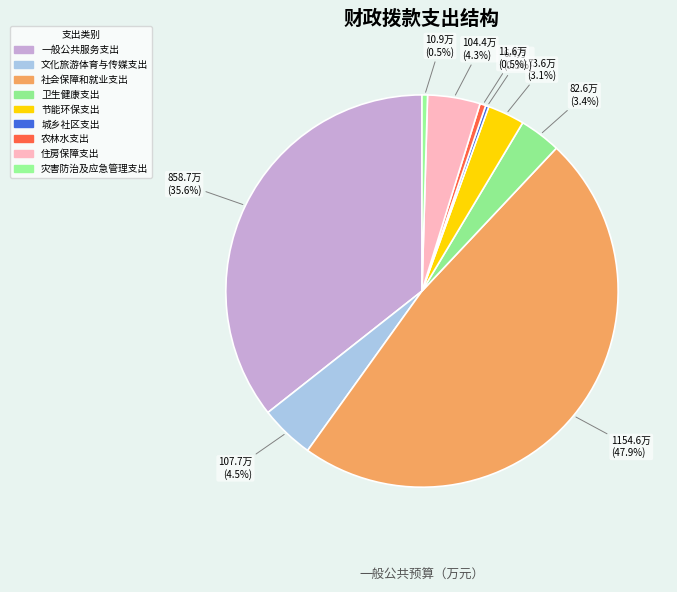

Is it true that 一般公共服务支出 is 25% of the pie?

False